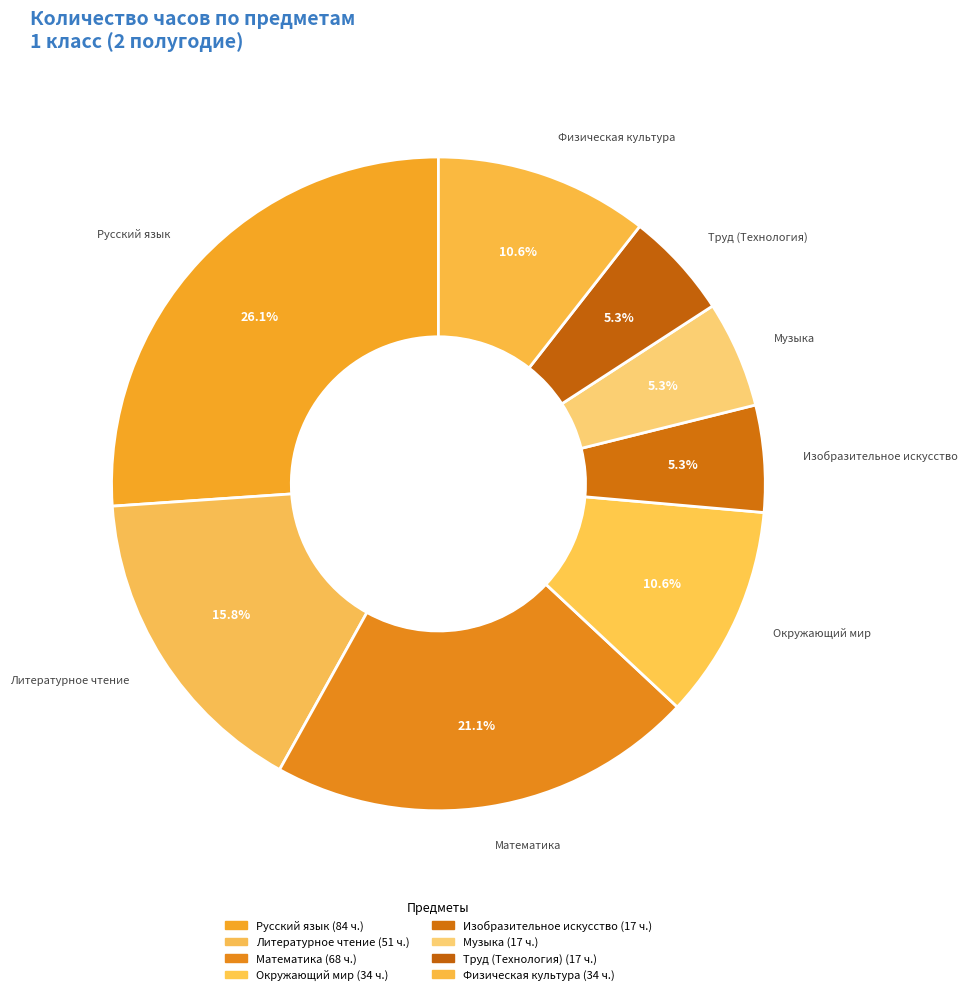

Rank the categories by value from highest to lowest.

Русский язык, Математика, Литературное чтение, Окружающий мир, Физическая культура, Изобразительное искусство, Музыка, Труд (Технология)